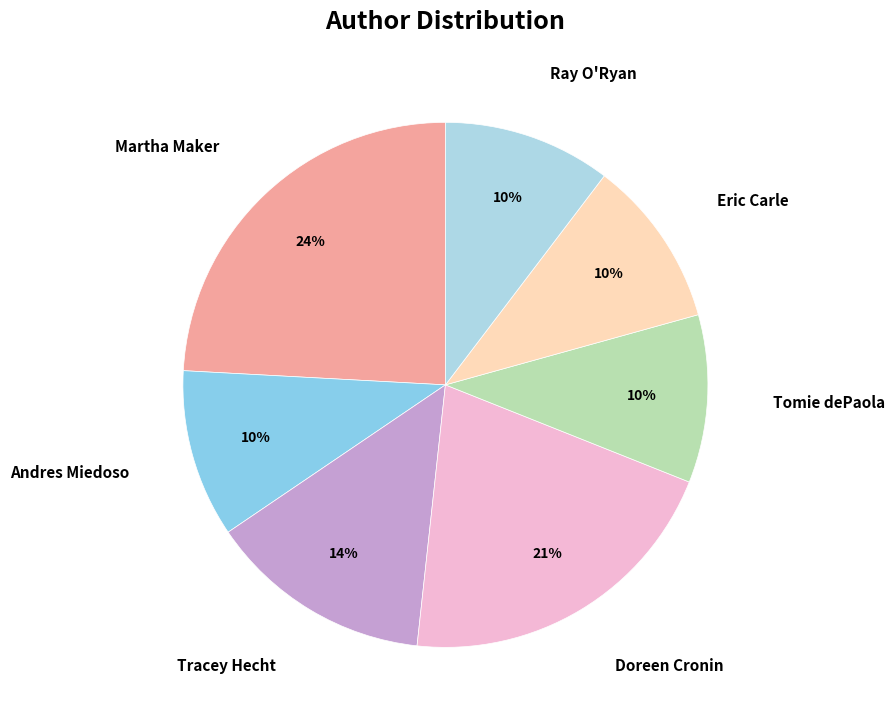

Is there a majority slice in this chart?

No